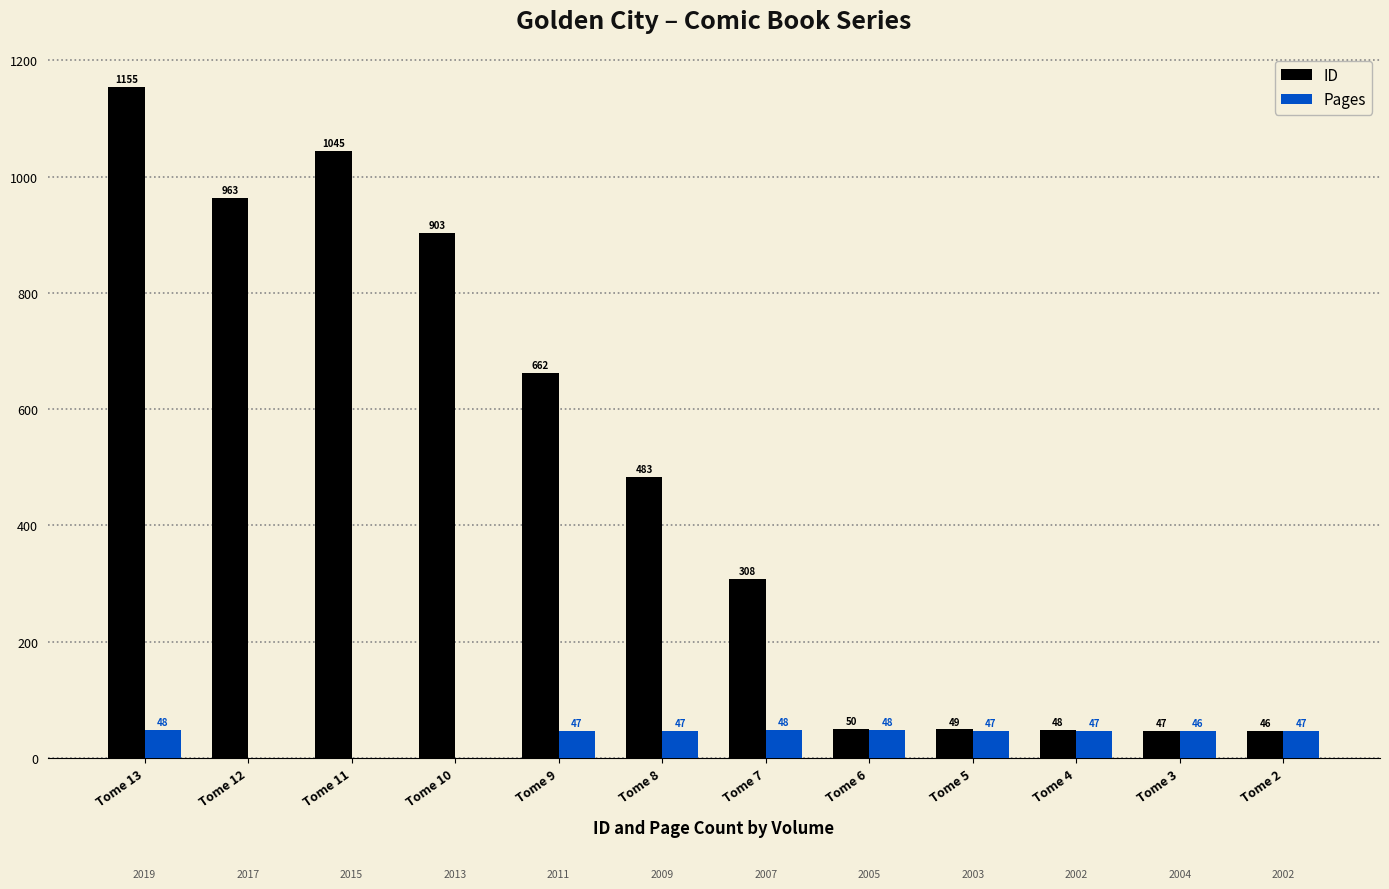

Does the chart contain stacked bars?

No